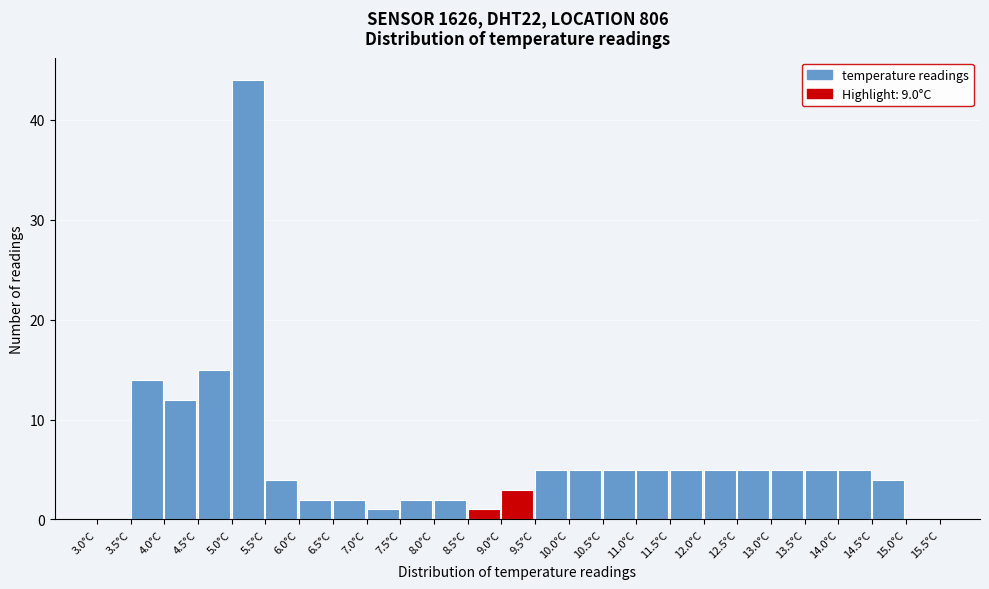

Reading left to right, transcribe this chart: for each bar, give the range it covers on the x-axis and its height. The values are not printed on the chart, so give them approximately, as read against the axis.

3.0 to 3.5: 0
3.5 to 4.0: 14
4.0 to 4.5: 12
4.5 to 5.0: 15
5.0 to 5.5: 44
5.5 to 6.0: 4
6.0 to 6.5: 2
6.5 to 7.0: 2
7.0 to 7.5: 1
7.5 to 8.0: 2
8.0 to 8.5: 2
8.5 to 9.0: 1
9.0 to 9.5: 3
9.5 to 10.0: 5
10.0 to 10.5: 5
10.5 to 11.0: 5
11.0 to 11.5: 5
11.5 to 12.0: 5
12.0 to 12.5: 5
12.5 to 13.0: 5
13.0 to 13.5: 5
13.5 to 14.0: 5
14.0 to 14.5: 5
14.5 to 15.0: 4
15.0 to 15.5: 0